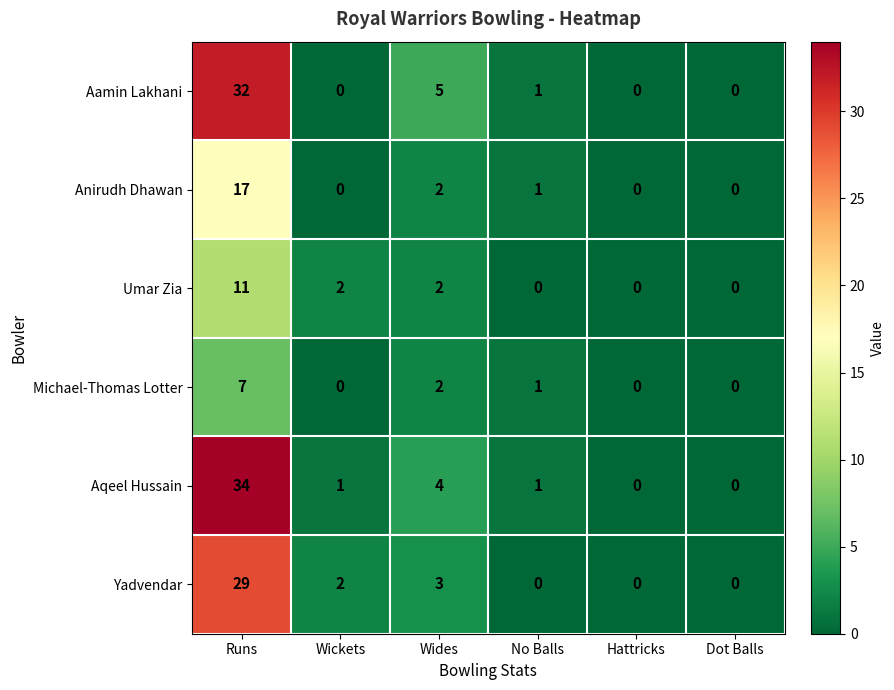

At which label does Umar Zia first exceed 2?

Runs